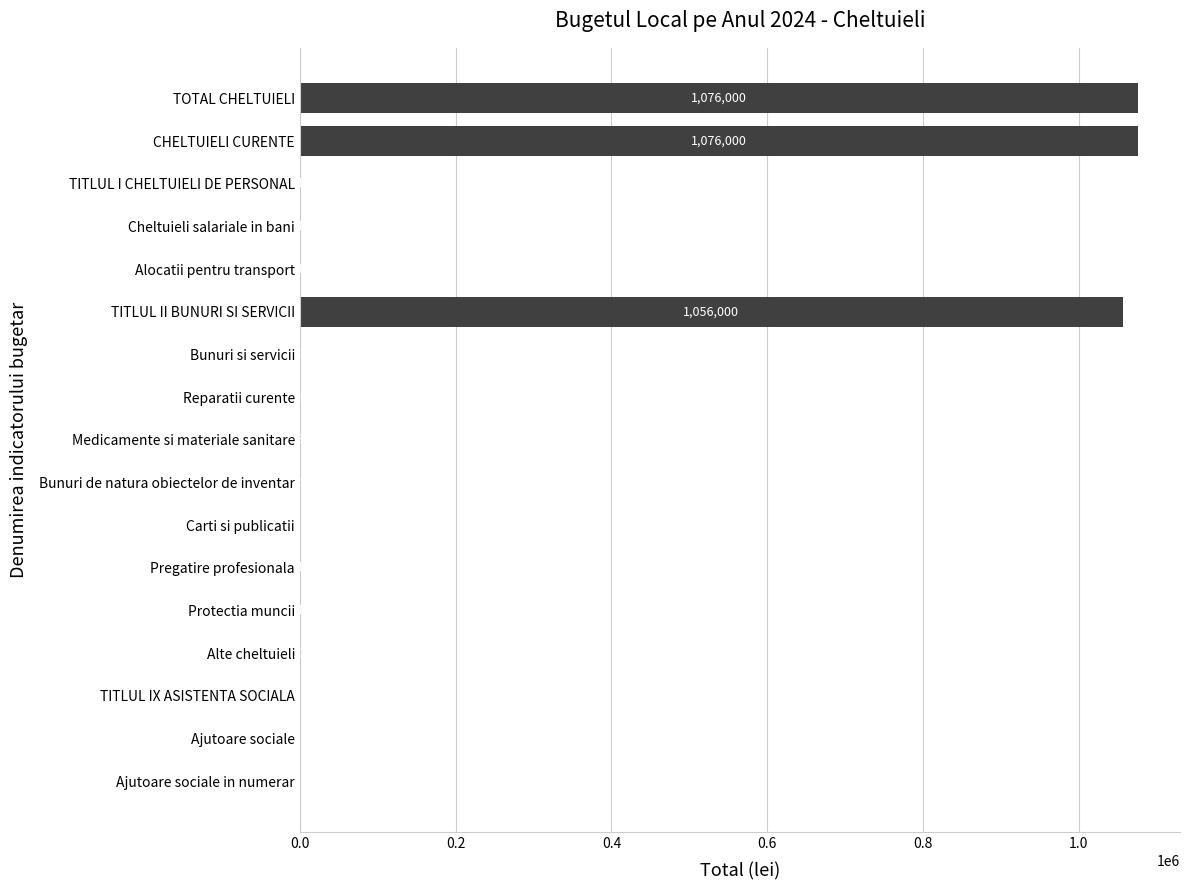

What is the greatest value displayed?

1076000